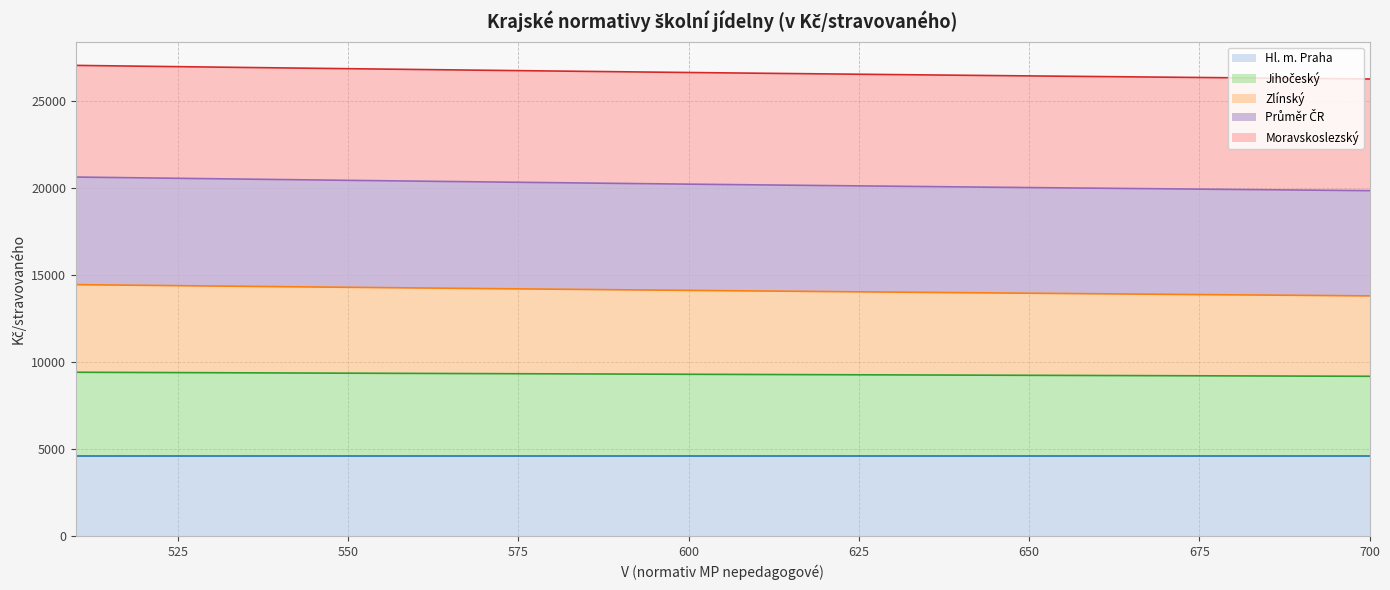

Which category has the highest value across all series?

510